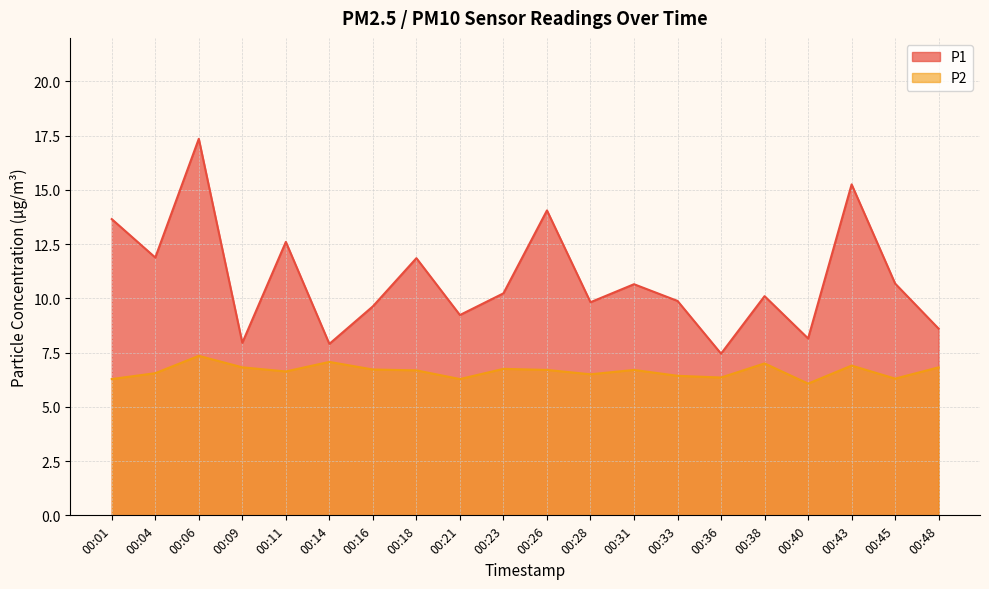

How many interior local valleys does the P2 series have?

6